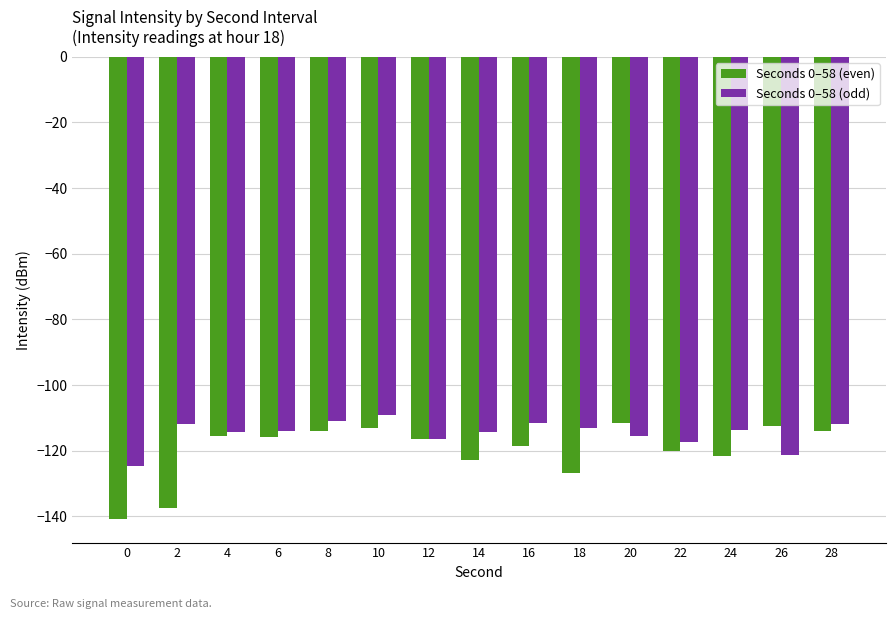

What are all the series names shown in the legend?

Seconds 0–58 (even), Seconds 0–58 (odd)